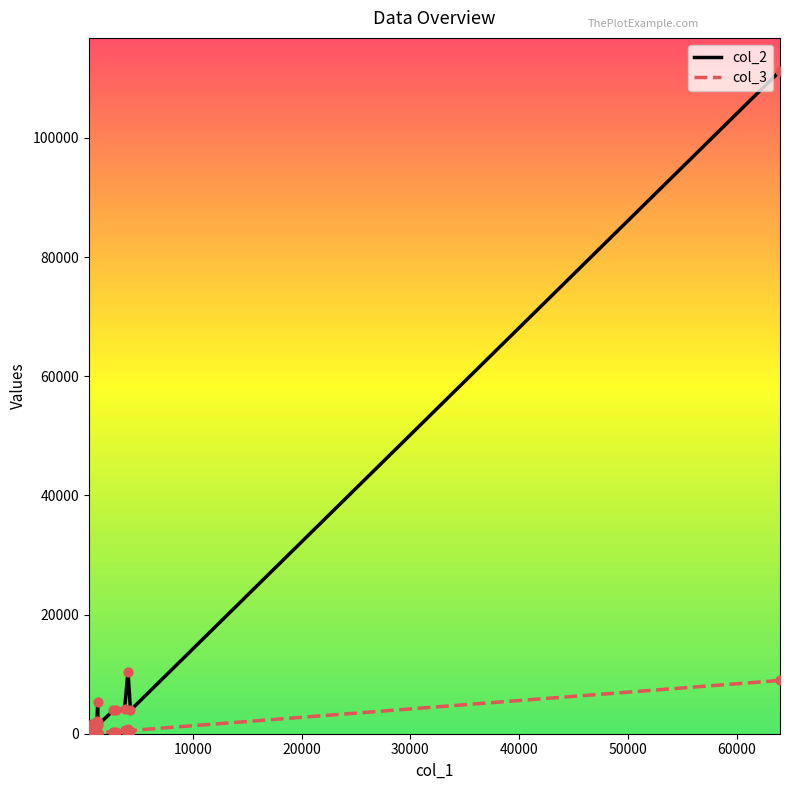

Which series has the largest total across all categories?

col_2